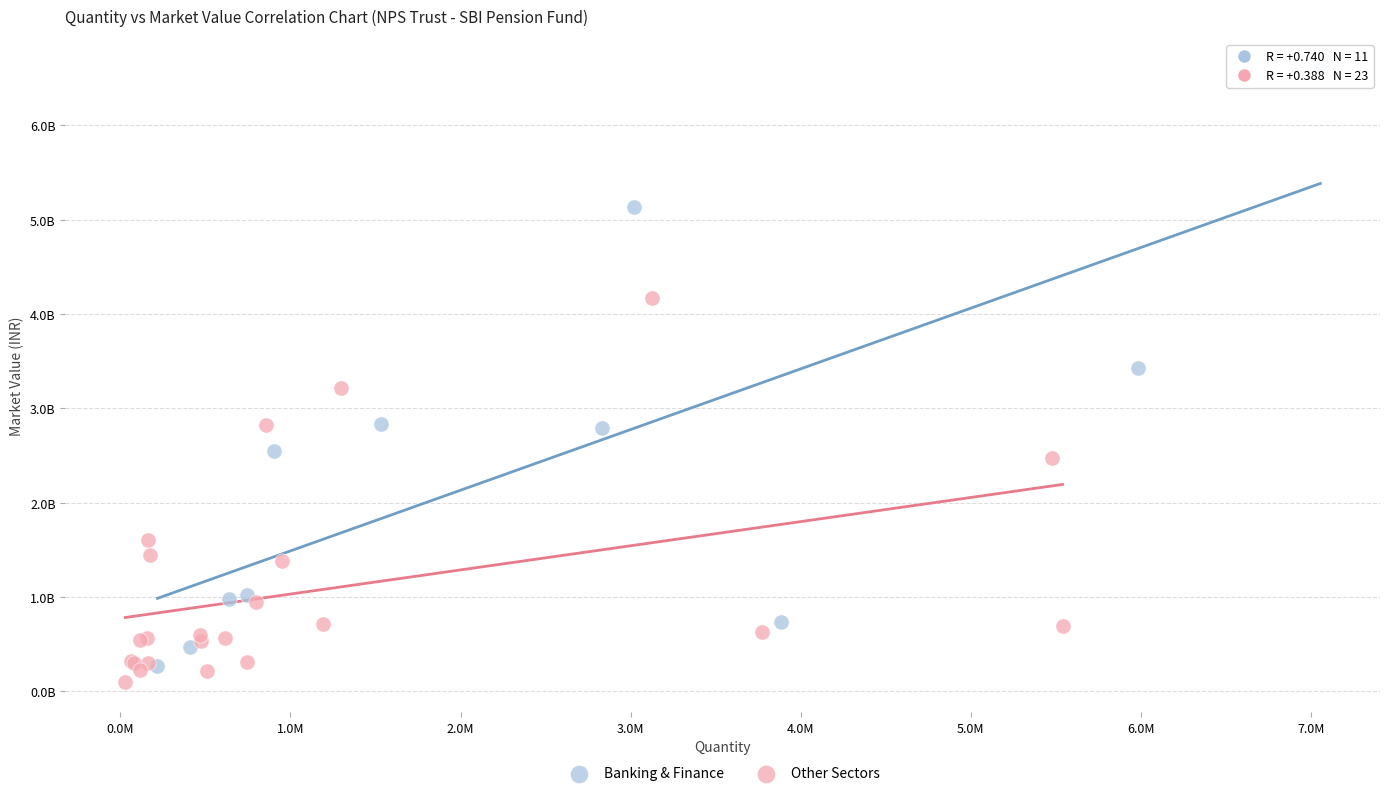

Which series has the largest Y range (max minus min)?

Banking & Finance